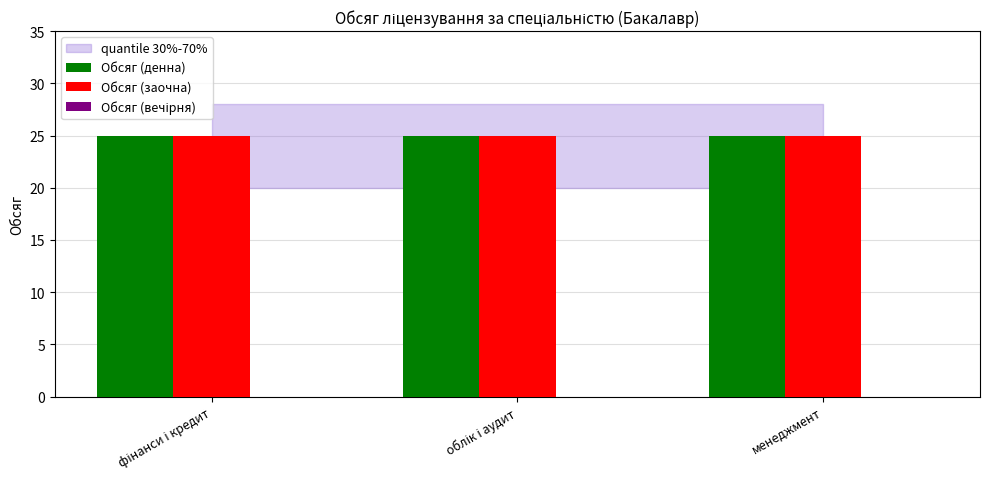

Reading left to right, transcribe all the data shown in this chart.

Обсяг (денна): фінанси і кредит=25	облік і аудит=25	менеджмент=25
Обсяг (заочна): фінанси і кредит=25	облік і аудит=25	менеджмент=25
Обсяг (вечірня): фінанси і кредит=0	облік і аудит=0	менеджмент=0